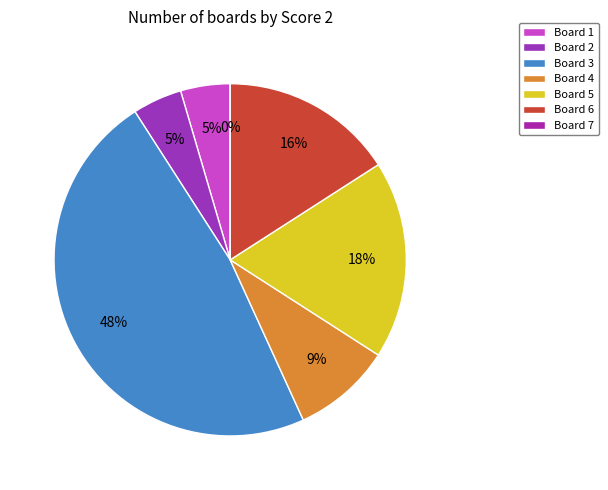

What percentage is the Board 2 slice, to the nearest percent?

5%